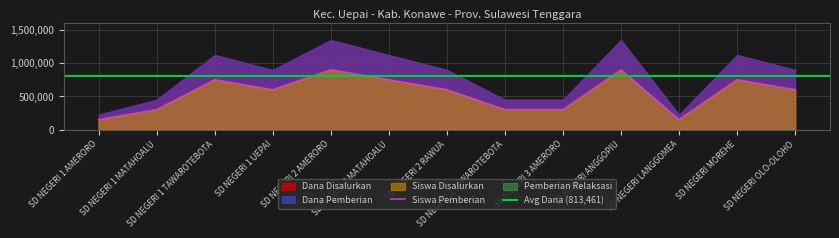

Is it true that Siswa Pemberian equals 2 at SD NEGERI 2 MATAHOALU?

False